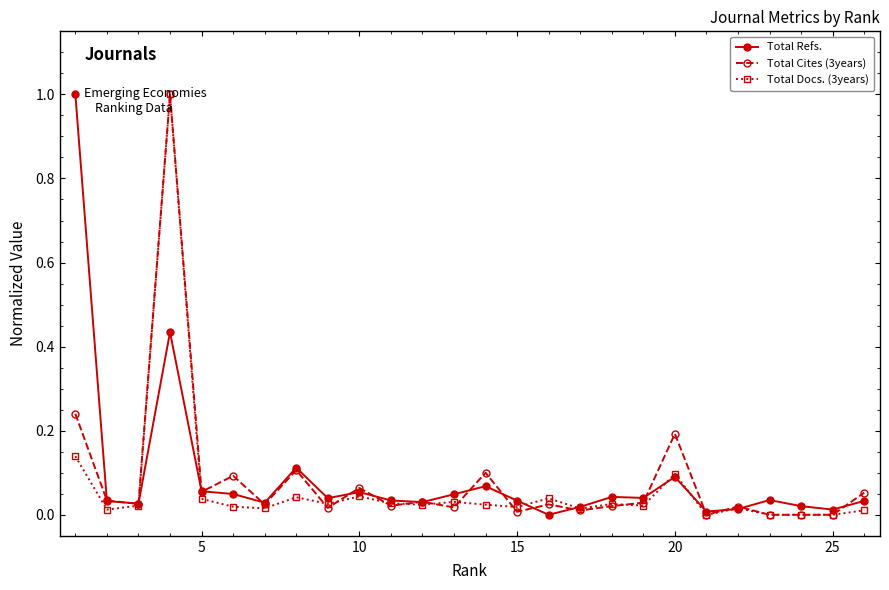

True or false: Total Refs. has more than 2 interior local peaks.

True